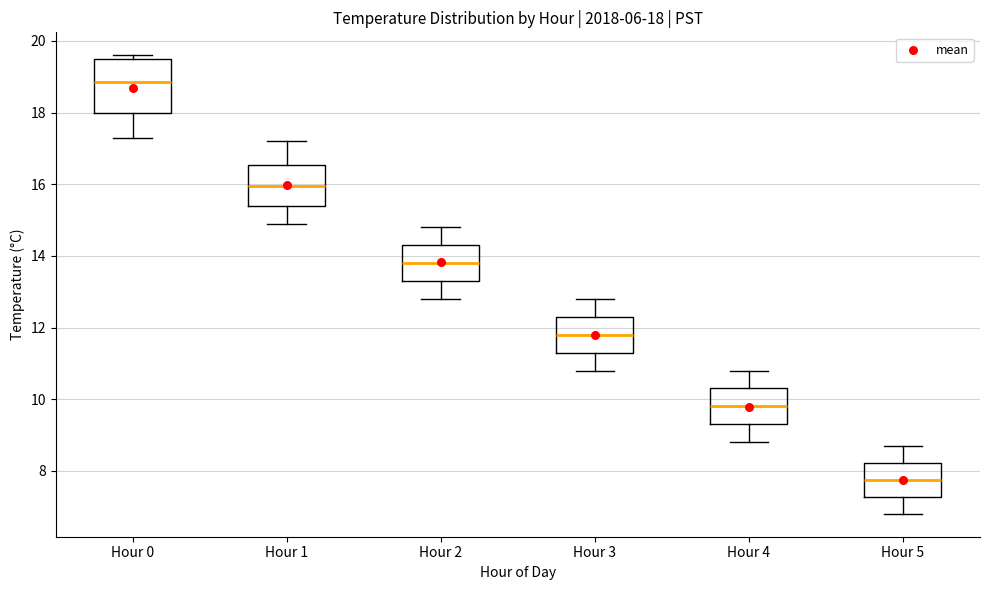

Which box's median line is the highest?

Hour 0